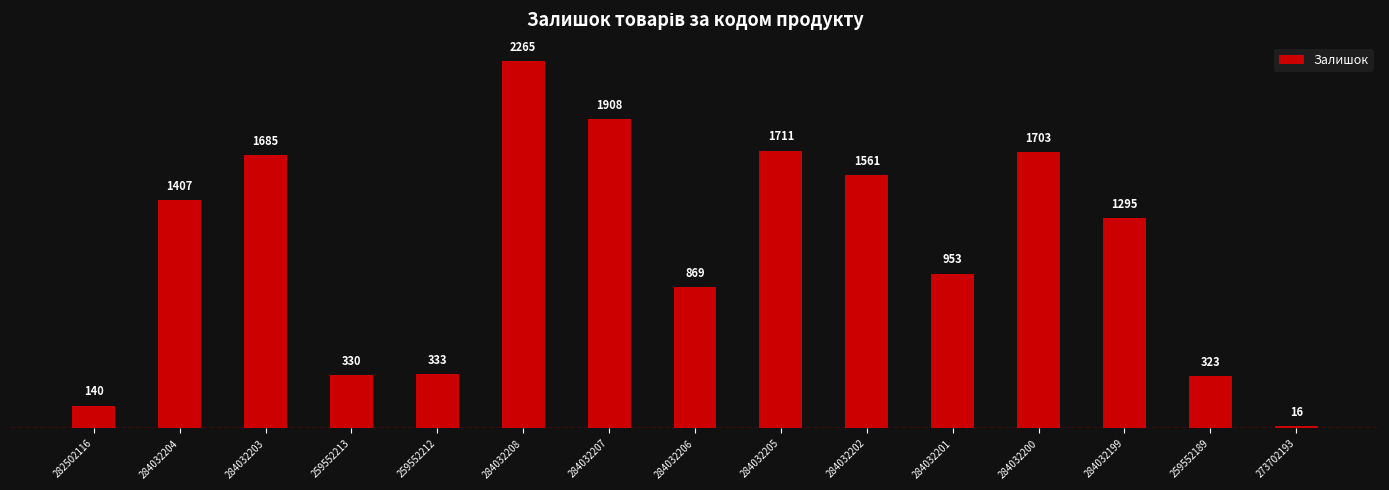

What is the change in value from 259552213 to 284032206?

+539